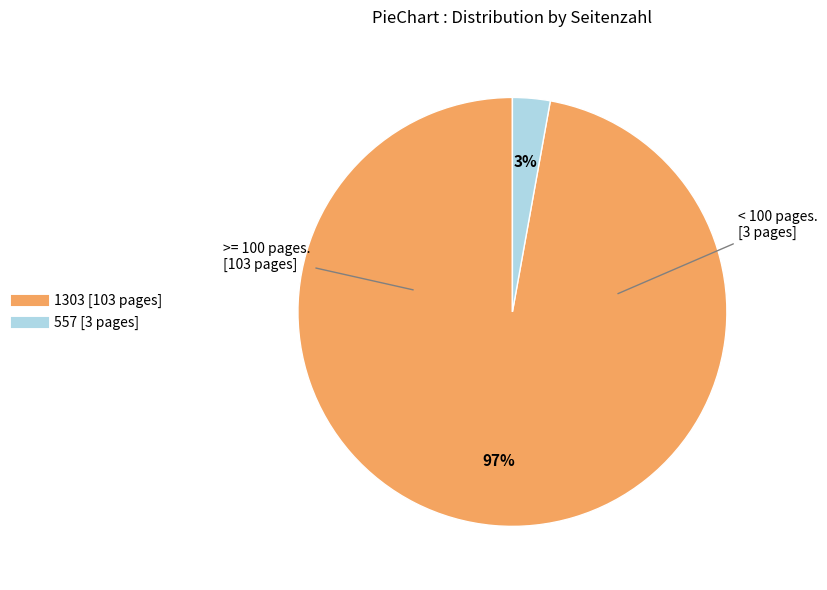

Count the number of slices in the pie.

2